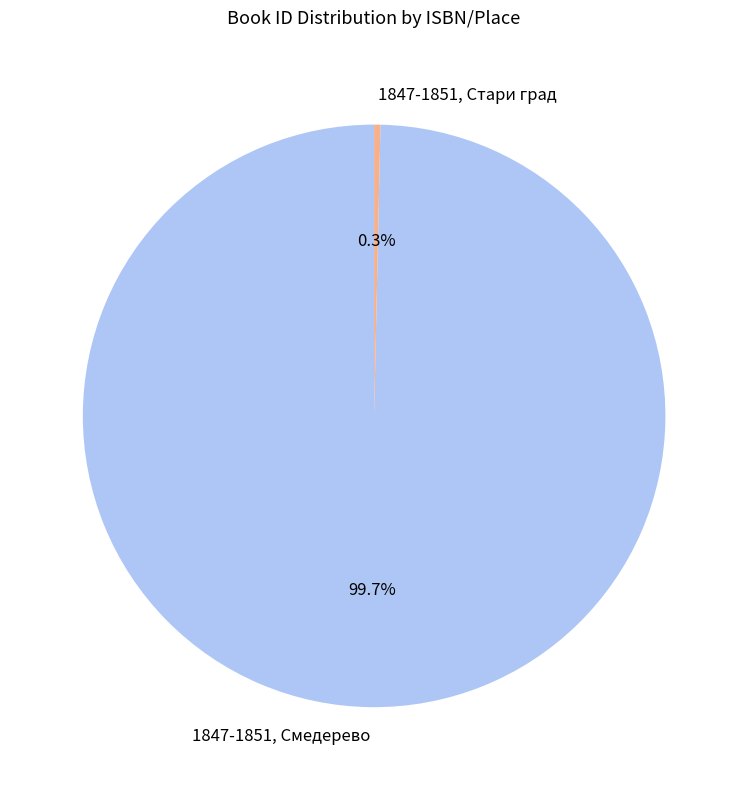

To the nearest percent, what is the difference between the largest and smallest slice percentages?

99%